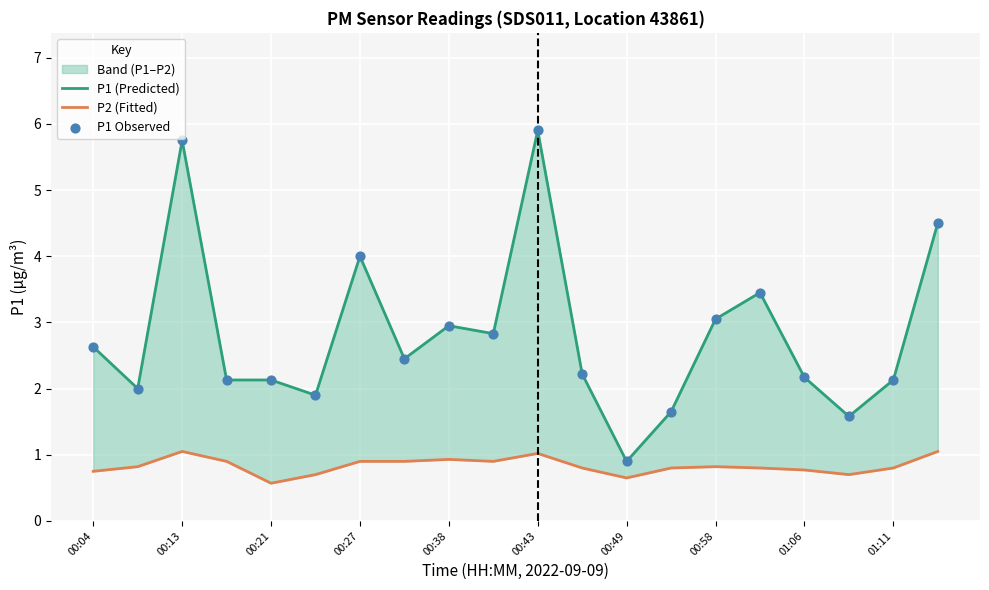

Which series has the widest spread of Y values?

P1 (Predicted)